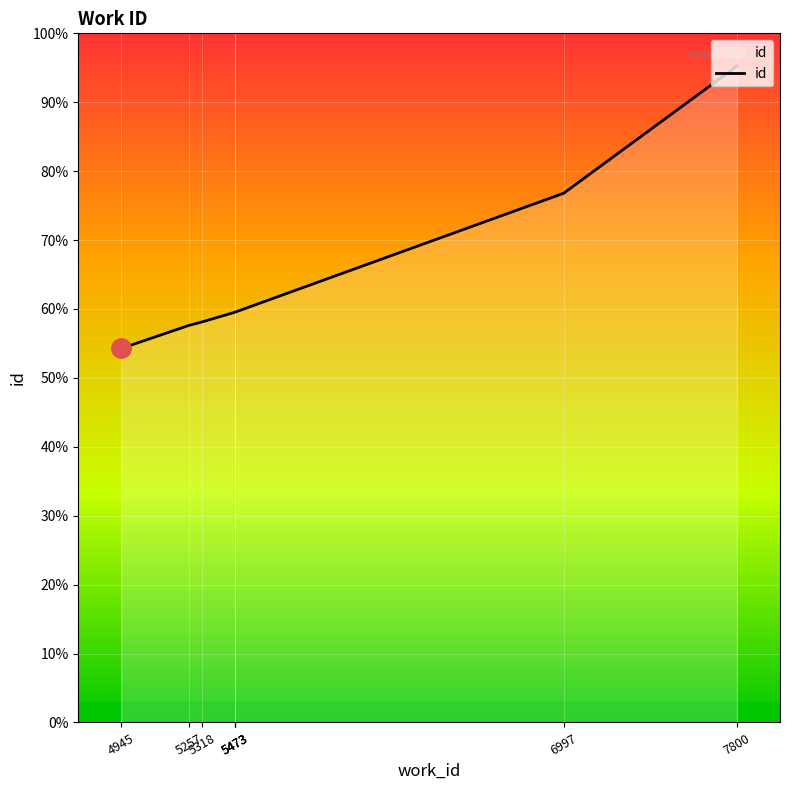

What is the ratio of the value at 7800 to the value at 5473?

1.6